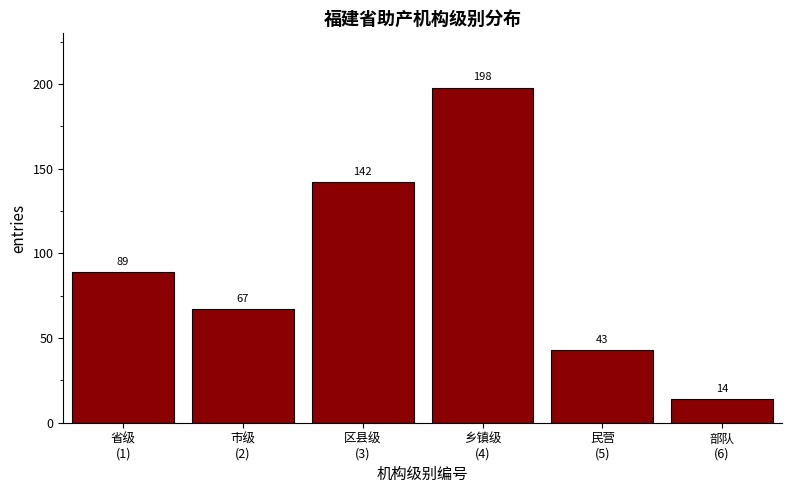

Reading left to right, extract all data points from this chart.

89	67	142	198	43	14